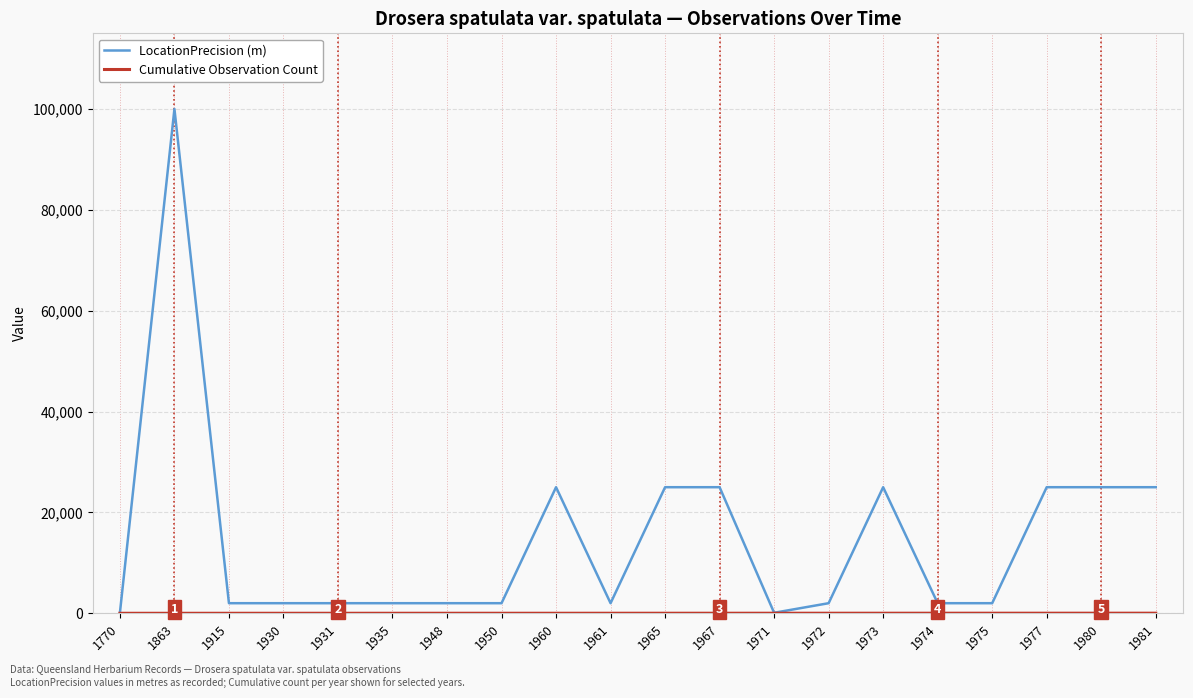

Which series changed the most between 1974 and 1980?

LocationPrecision (m)